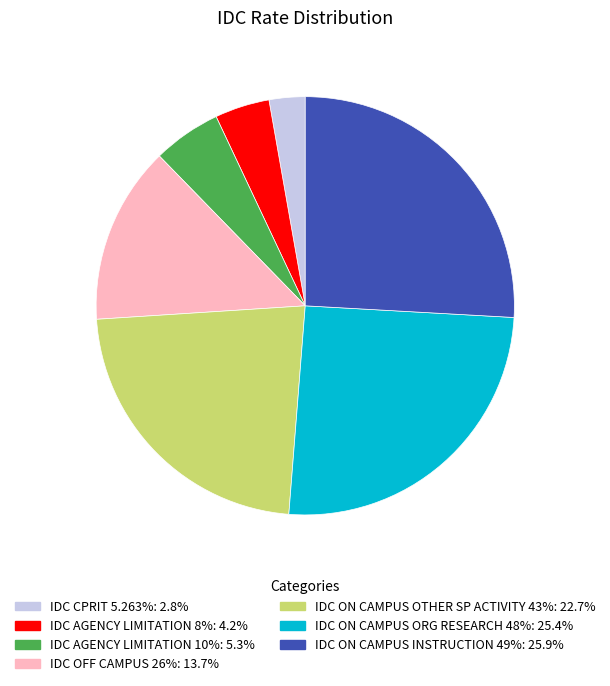

Is there any slice that represents more than half of the pie?

No